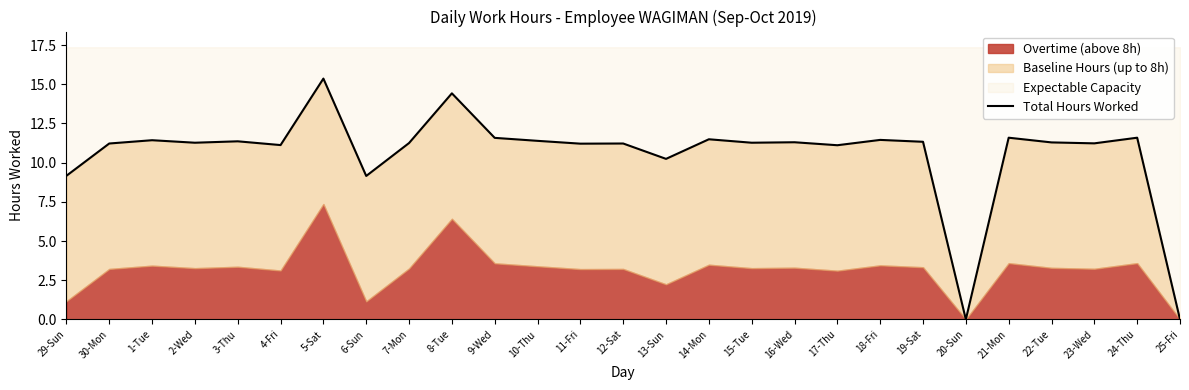

Rank the categories by value from highest to lowest.

5-Sat, 8-Tue, 21-Mon, 24-Thu, 9-Wed, 14-Mon, 18-Fri, 1-Tue, 10-Thu, 3-Thu, 19-Sat, 16-Wed, 22-Tue, 2-Wed, 15-Tue, 7-Mon, 23-Wed, 30-Mon, 12-Sat, 11-Fri, 4-Fri, 17-Thu, 13-Sun, 29-Sun, 6-Sun, 20-Sun, 25-Fri